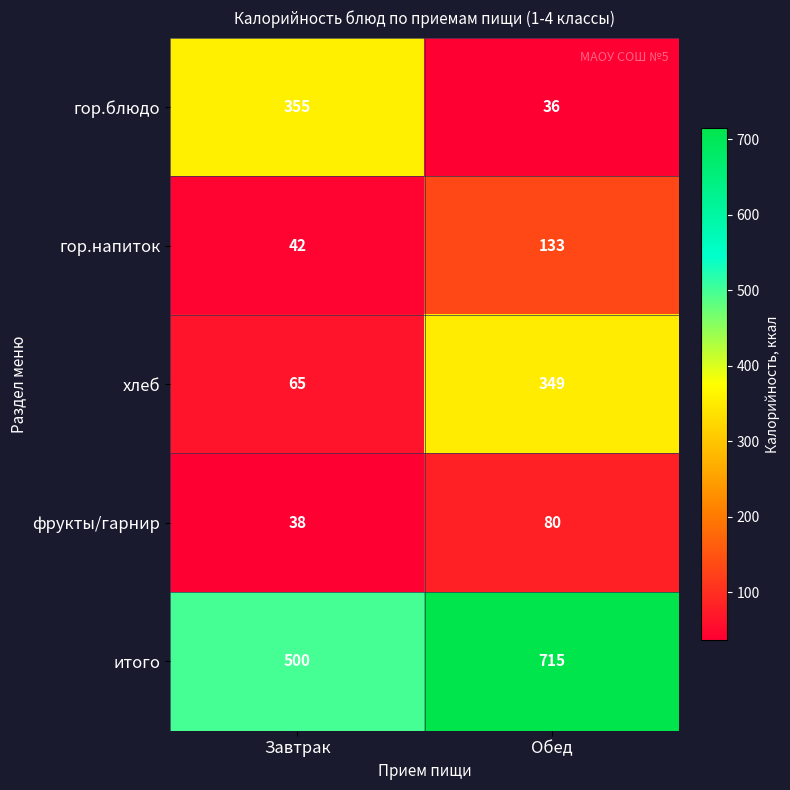

Rank the series at Завтрак from highest to lowest value.

итого, гор.блюдо, хлеб, гор.напиток, фрукты/гарнир